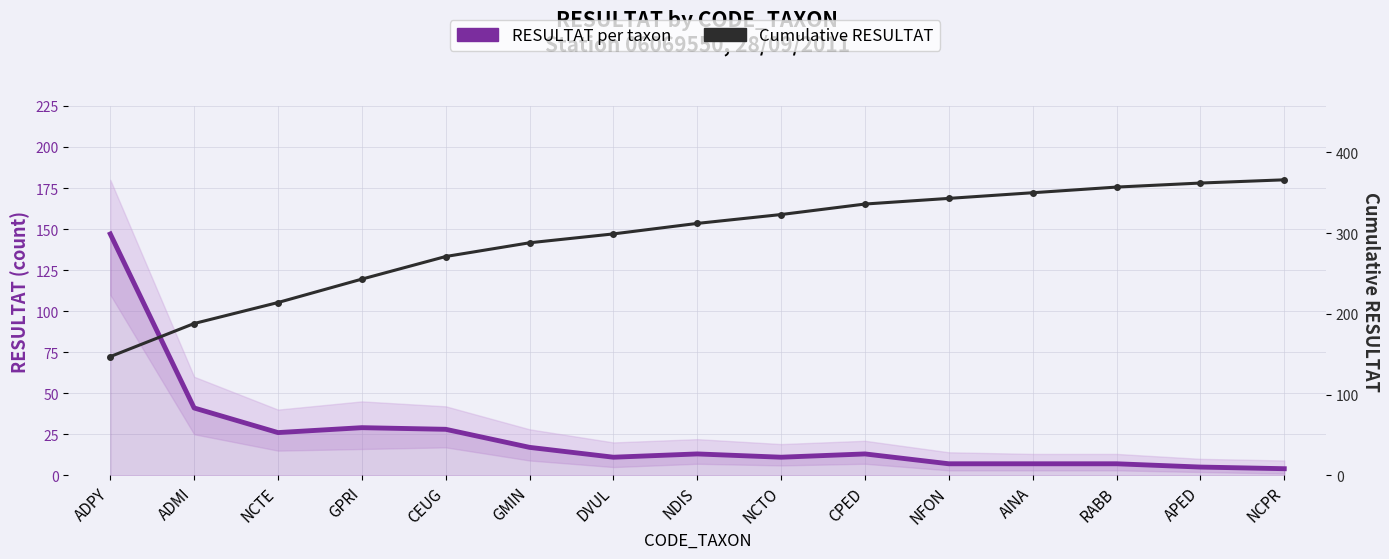

Reading right to left, transcribe all the data shown in this chart.

RESULTAT per taxon: 4	5	7	7	7	13	11	13	11	17	28	29	26	41	147
Cumulative RESULTAT: 366	362	357	350	343	336	323	312	299	288	271	243	214	188	147